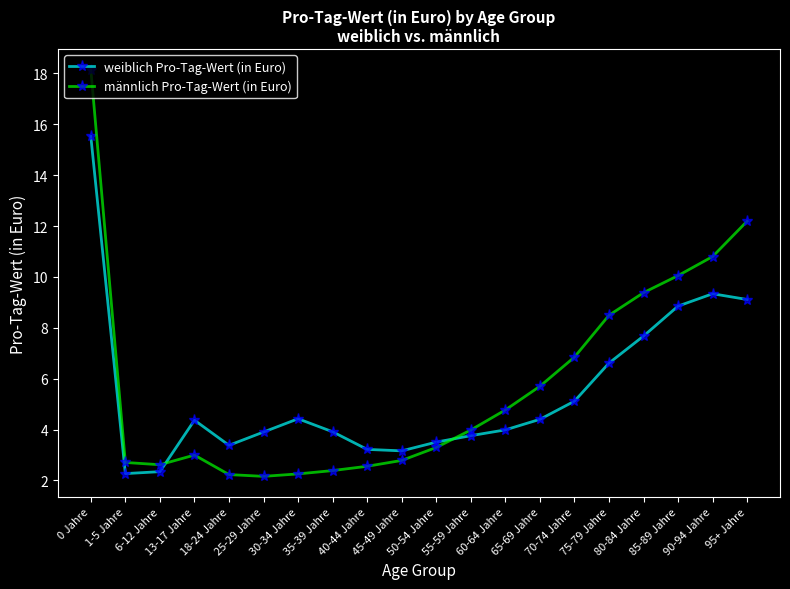

What is the highest value of the männlich Pro-Tag-Wert (in Euro) series?

18.2